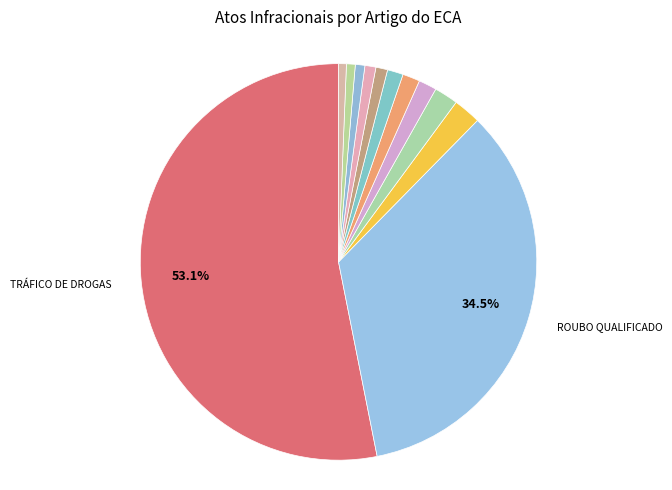

Rank the categories by value from highest to lowest.

TRÁFICO DE DROGAS, ROUBO QUALIFICADO, ROUBO SIMPLES, FURTO QUALIFICADO, HOMICÍDIO DOLOSO QUALIFICADO, FURTO, ESTUPRO, LATROCÍNIO, HOMICÍDIO SIMPLES, OUTROS, ROUBO QUALIFICADO TENTADO, AMEAÇA